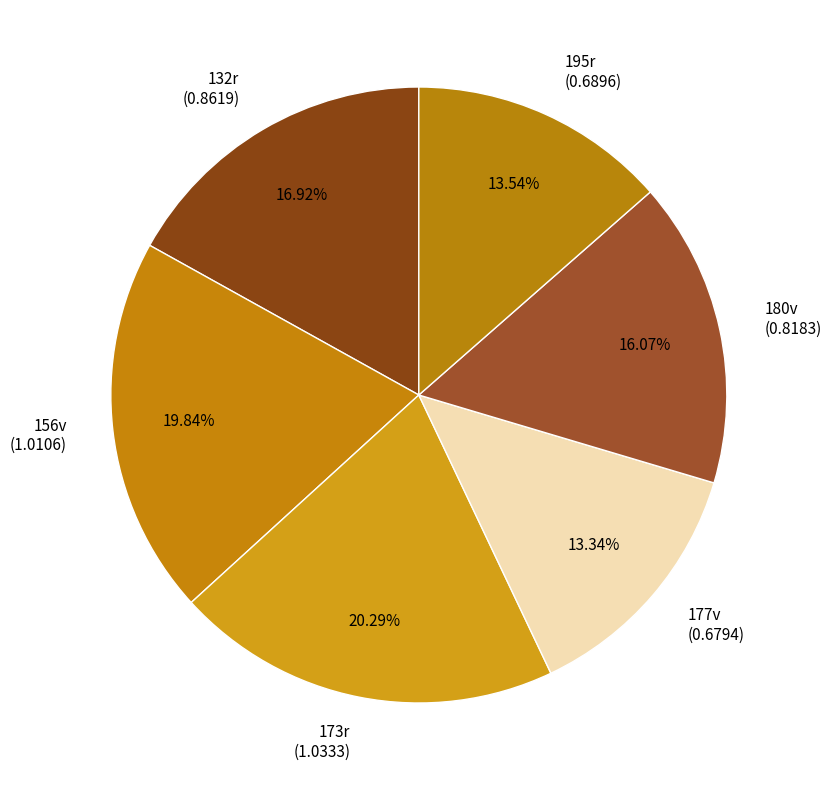

Between 180v (0.8183) and 156v (1.0106), which is larger?

156v (1.0106)